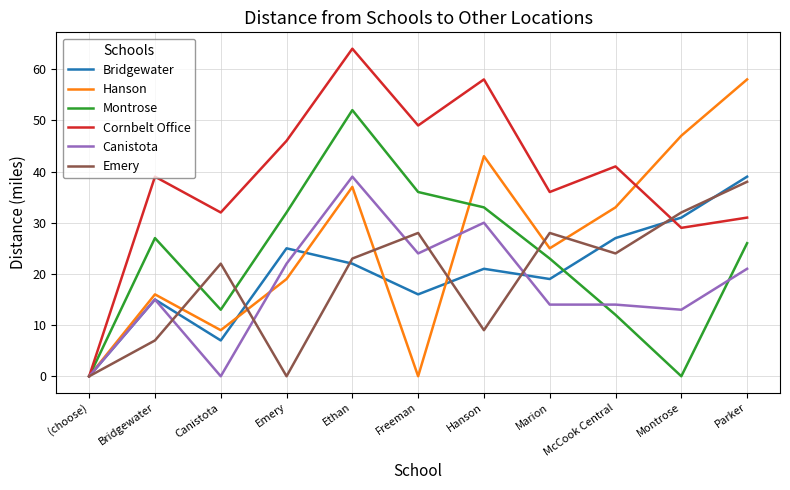

At which category is the sum across all series the highest?

Ethan